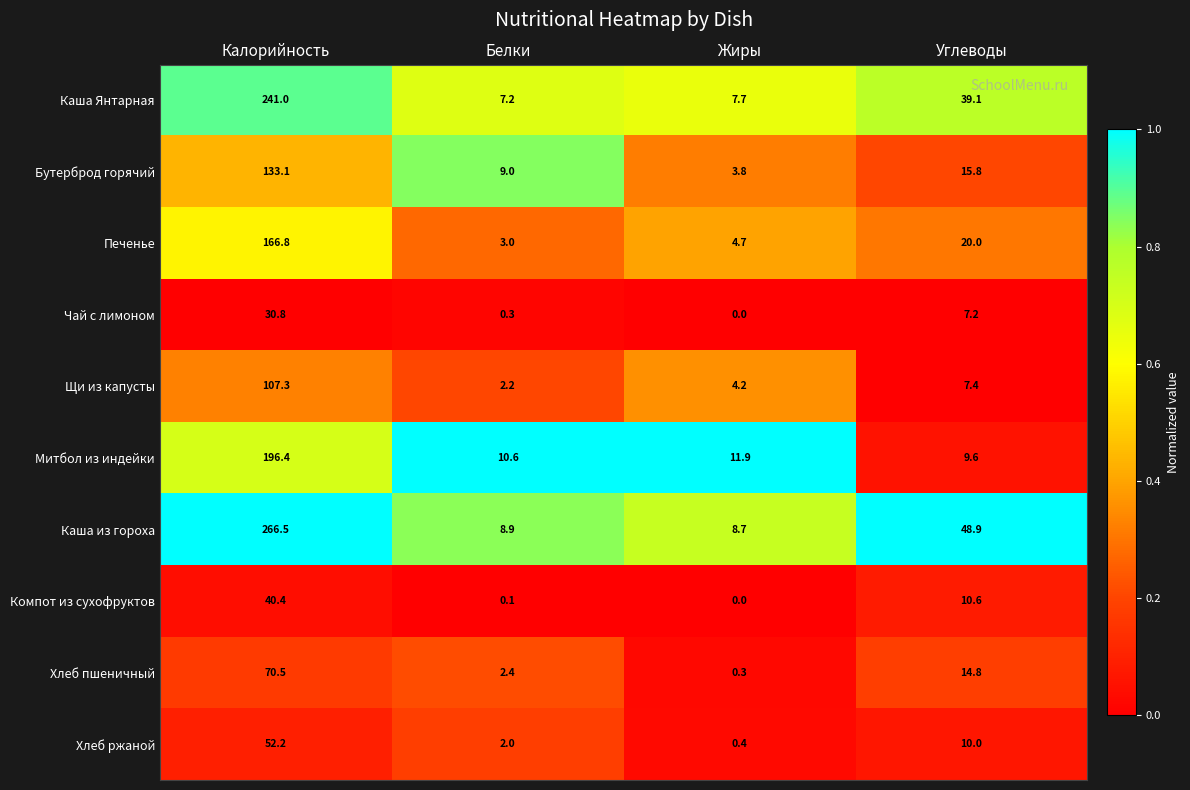

List the labels in order of Печенье value, smallest first.

Белки, Жиры, Углеводы, Калорийность